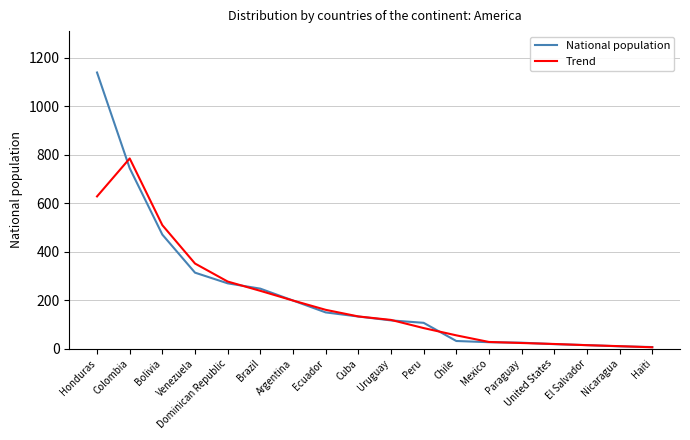

Is the value of Trend at Uruguay greater than the value of National population at Dominican Republic?

No